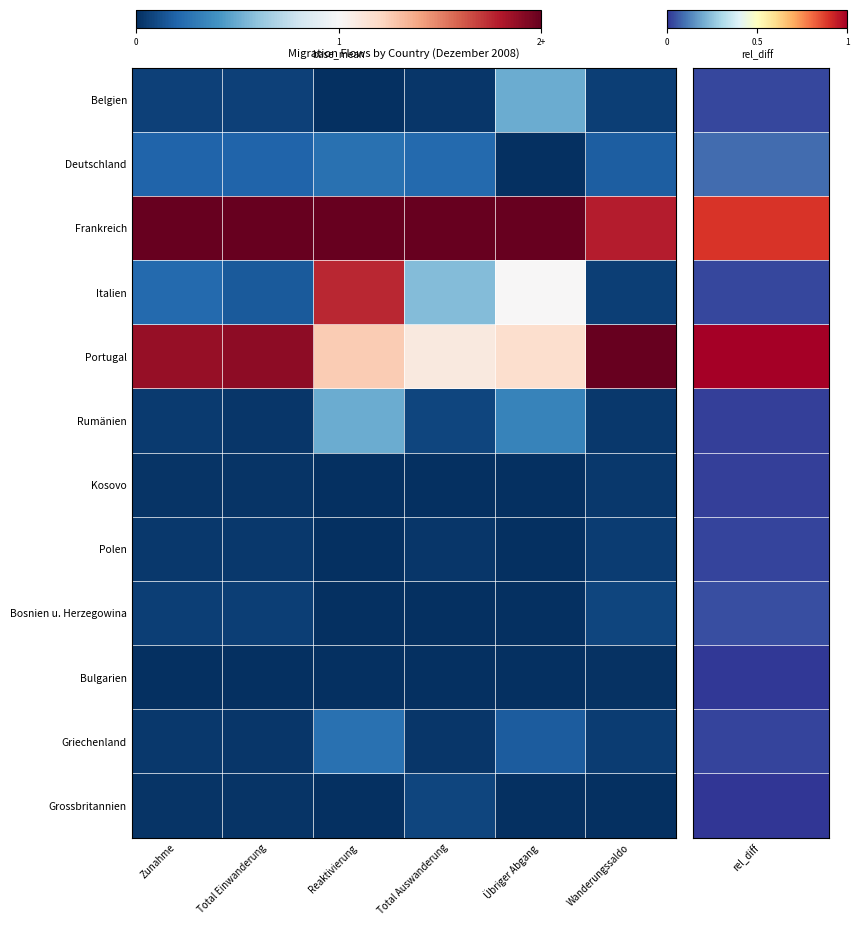

How many data points does each series have?

6